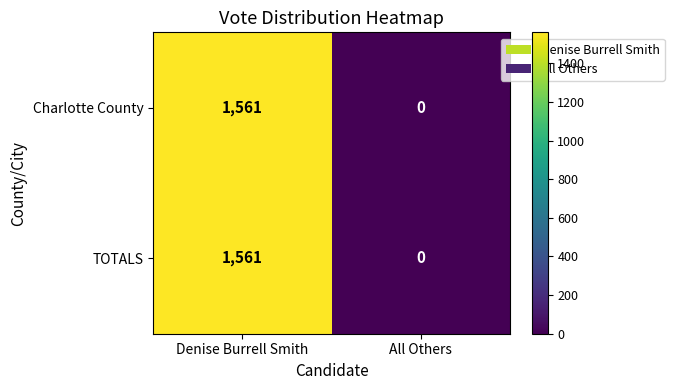

List the labels in order of Charlotte County value, largest first.

Denise Burrell Smith, All Others